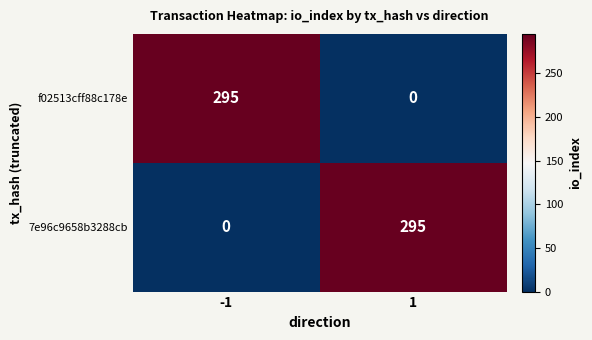

List the labels in order of 7e96c9658b3288cb value, smallest first.

-1, 1